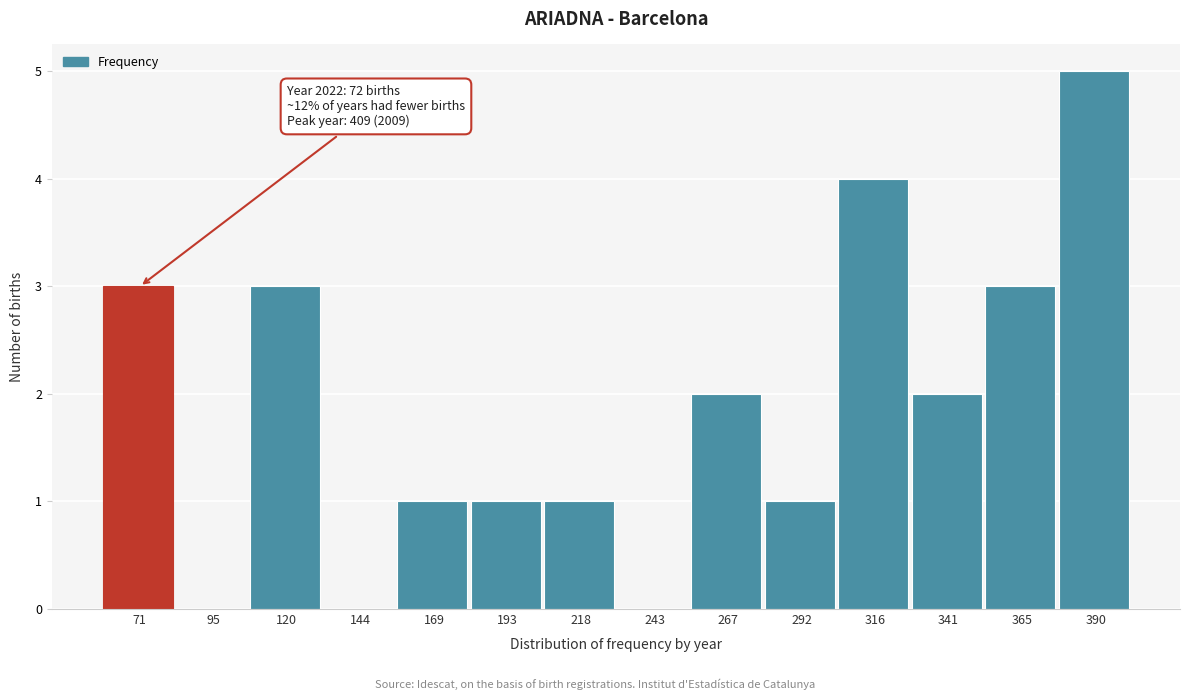

Reading left to right, transcribe all the data shown in this chart.

71=3	95=0	120=3	144=0	169=1	193=1	218=1	243=0	267=2	292=1	316=4	341=2	365=3	390=5